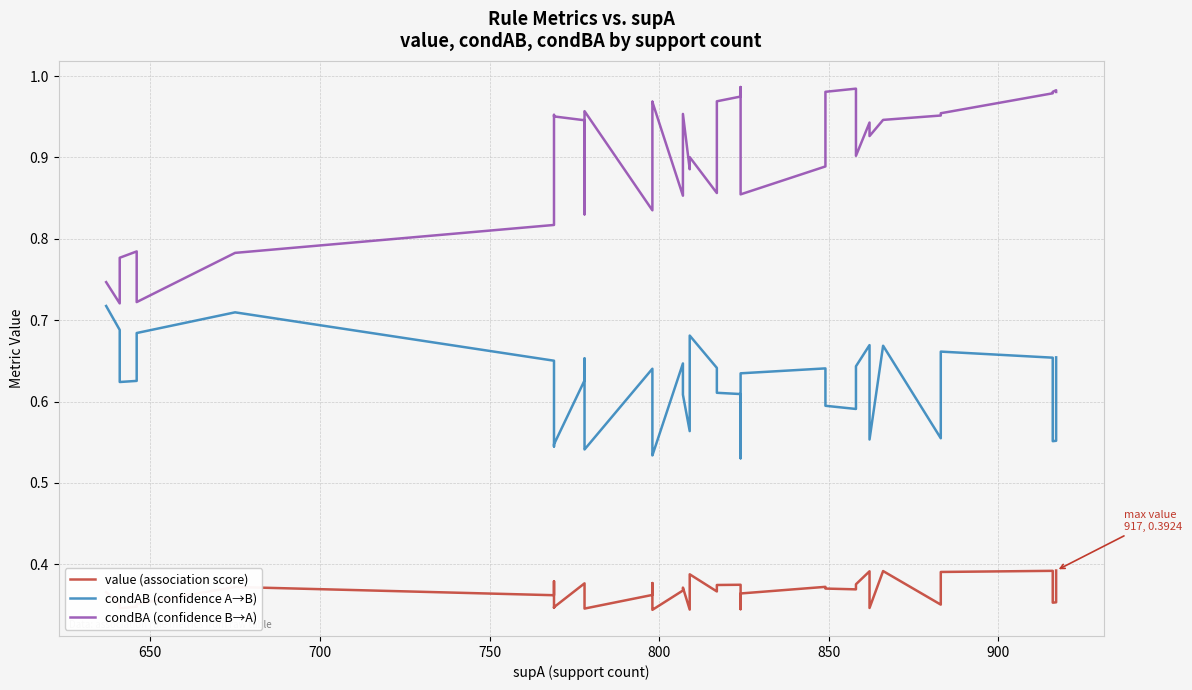

In condAB (confidence A→B), how many points are lower than both neighbors (excluding endpoints)?

10